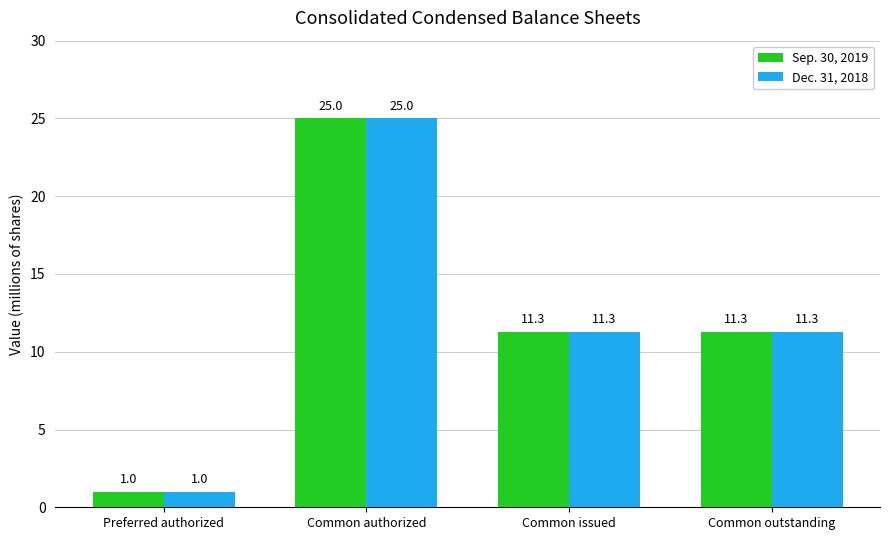

Is it true that Sep. 30, 2019 equals 11.3 at Common outstanding?

True